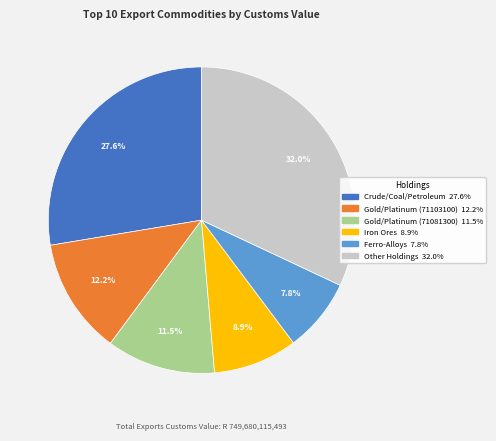

To the nearest percent, what is the difference between the largest and smallest slice percentages?

24%